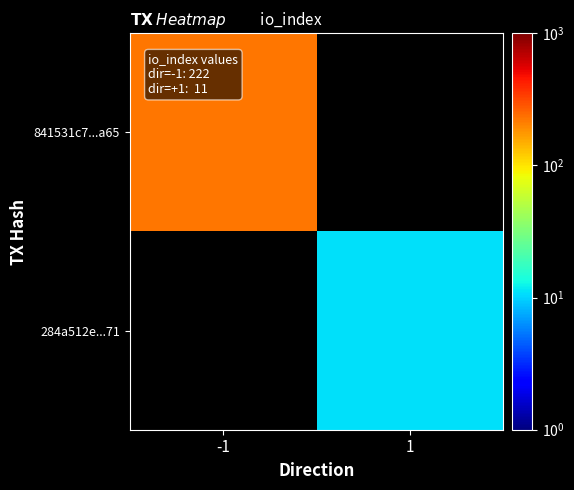

At how many categories does at least one series exceed 84?

1